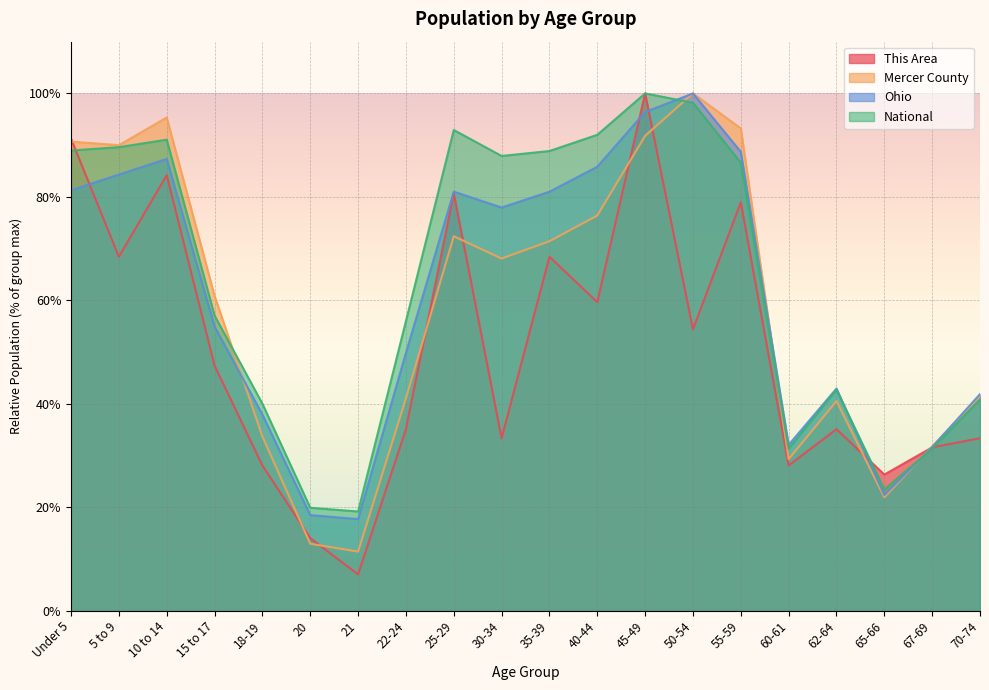

What is the total value across all series at 18-19?

139.7